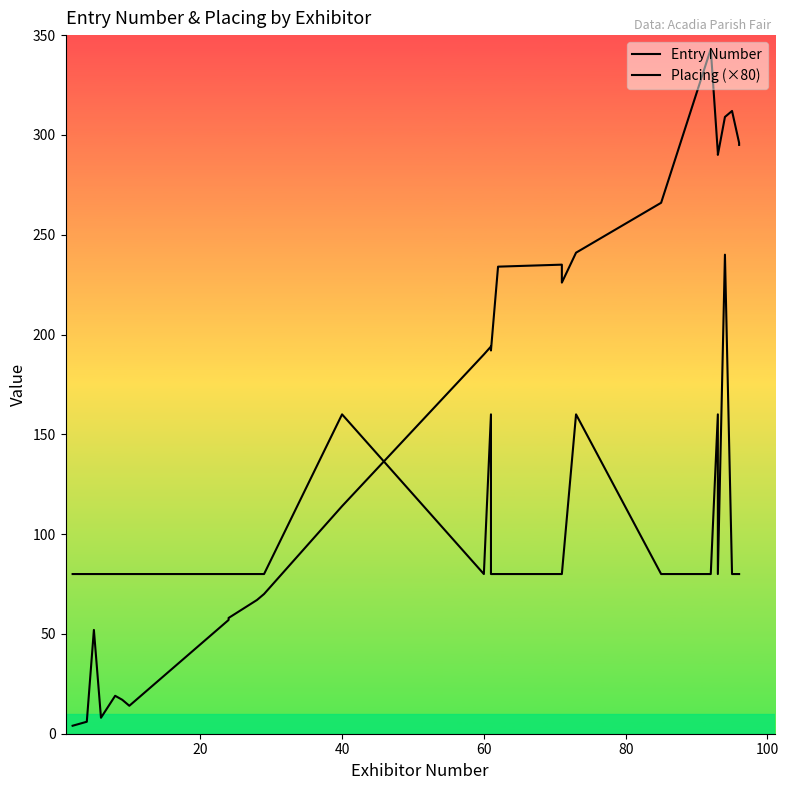

True or false: Entry Number has more than 1 interior local peaks.

True